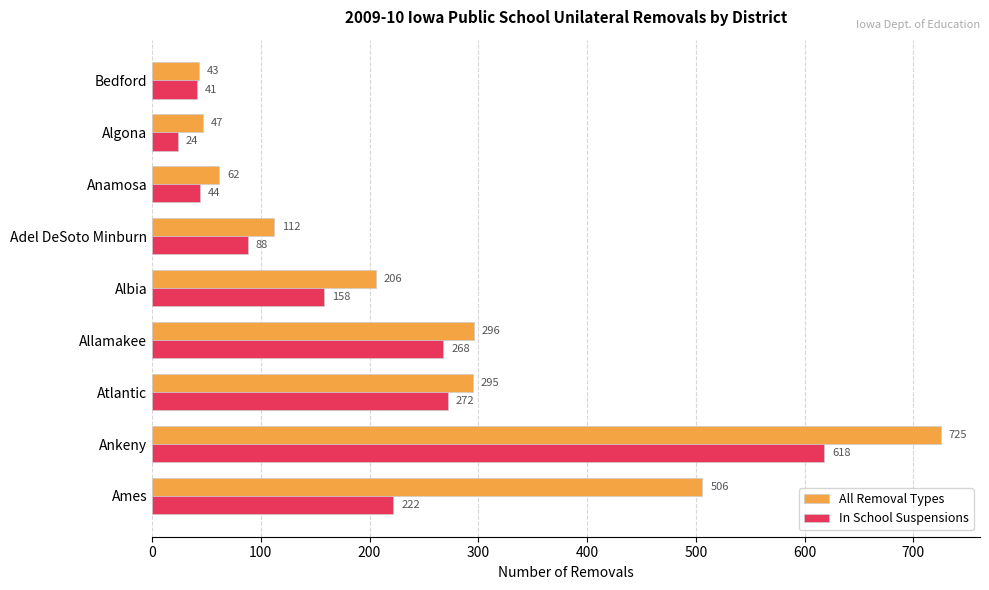

Where is In School Suspensions nearest to the value 321?

Atlantic